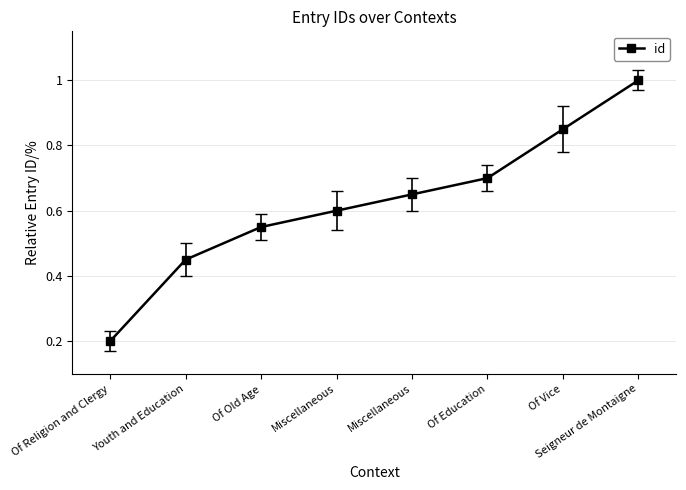

At which category does the chart reach its peak across all series?

Seigneur de Montaigne